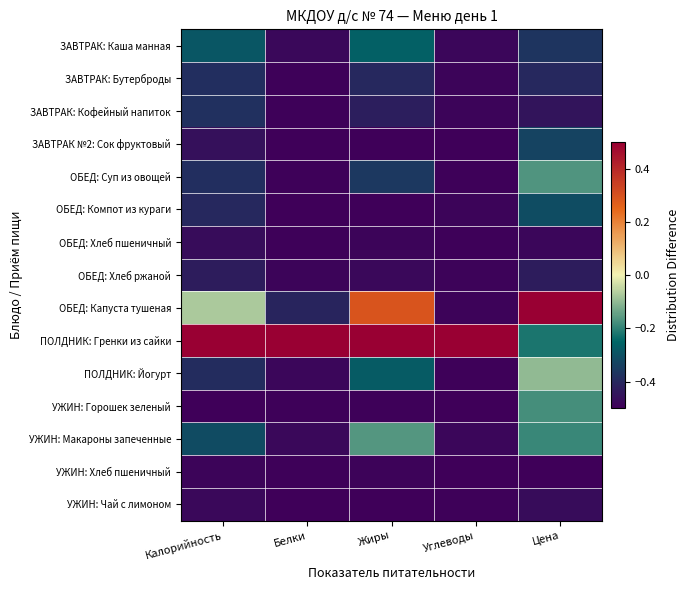

At how many categories does at least one series exceed 0?

5